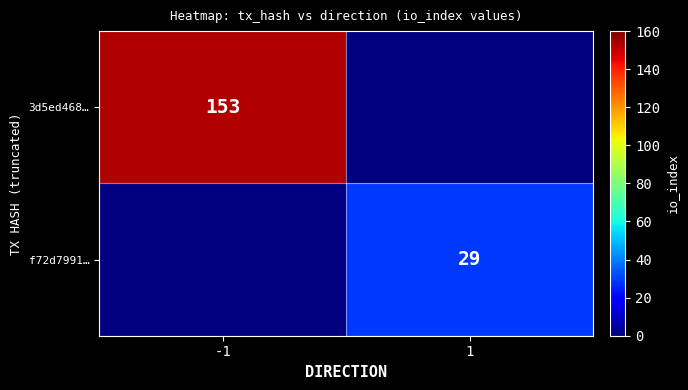

The f72d7991… series shows 51 at 1. True or false?

False